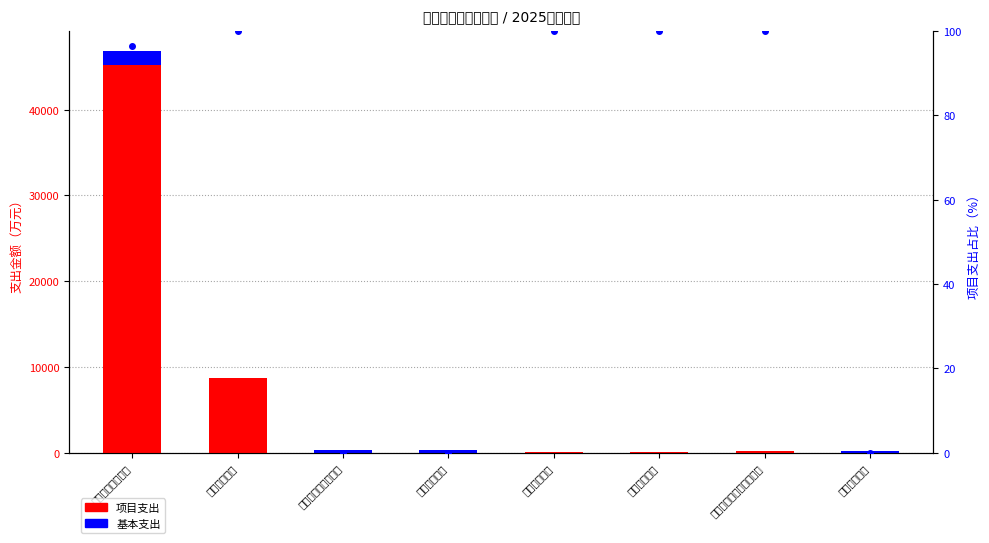

What is the spread (max minus min) of values at 节能环保支出?

100.0